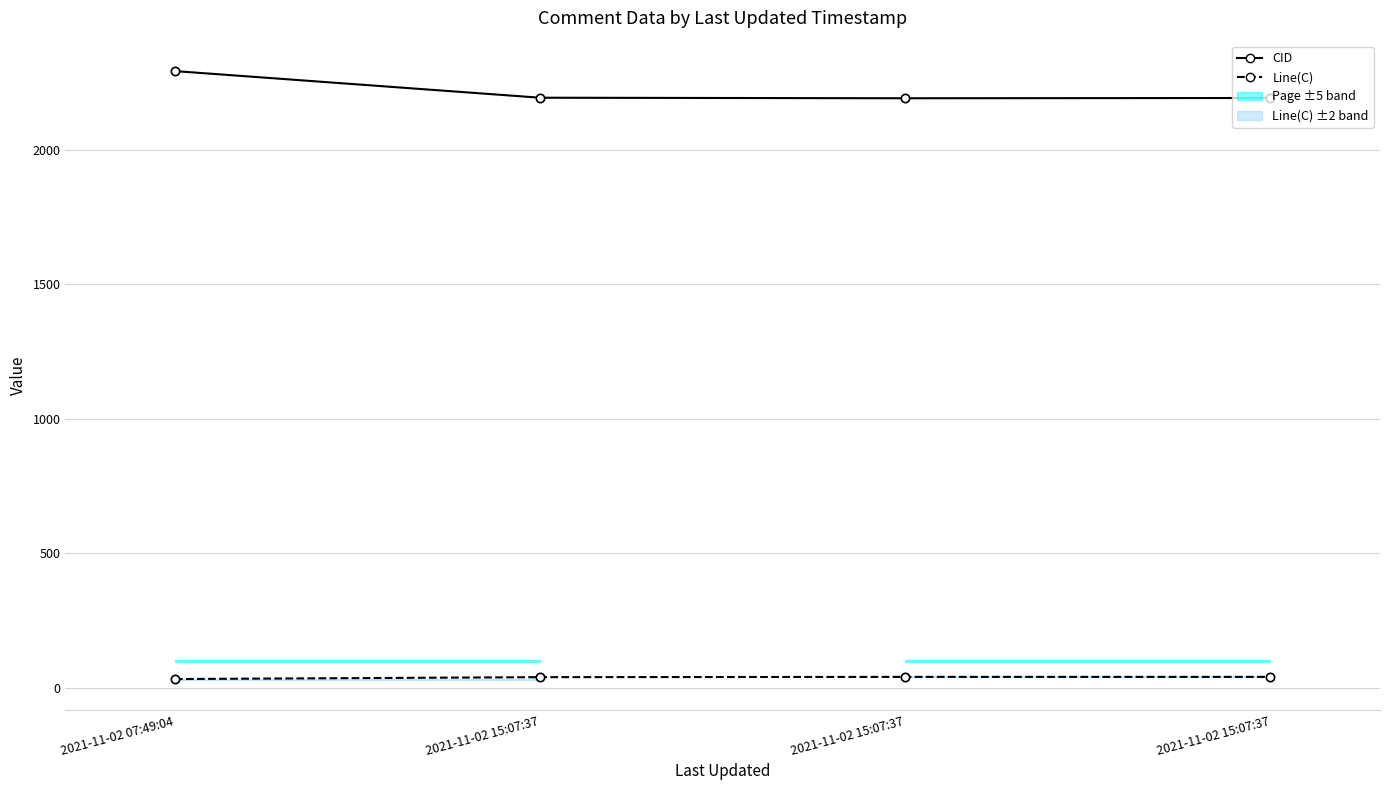

What is the value of the CID point at the 4th from the left?

2194